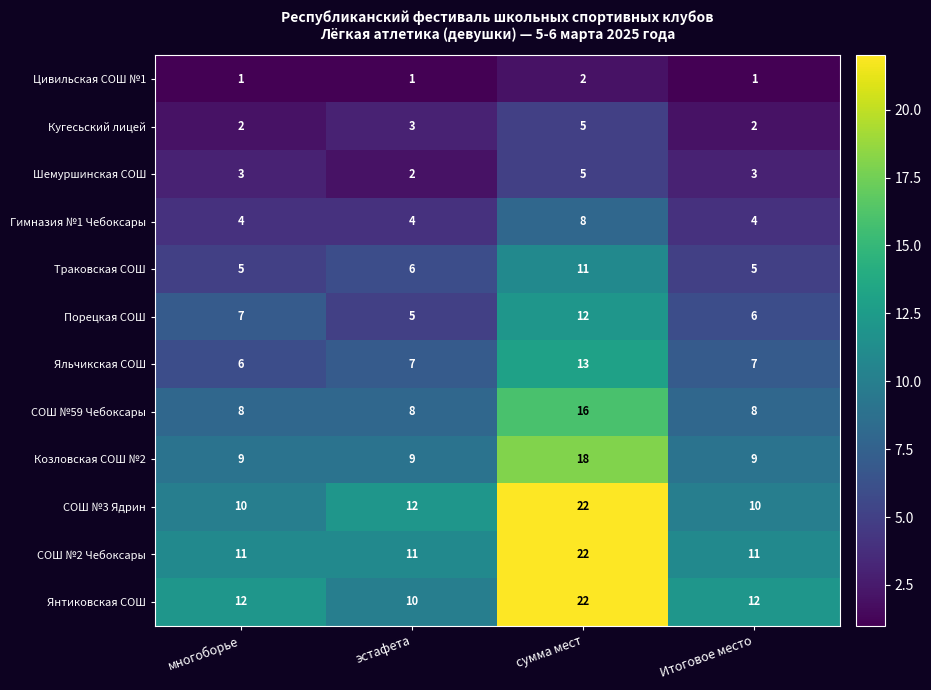

Which series has the widest spread of values?

СОШ №3 Ядрин